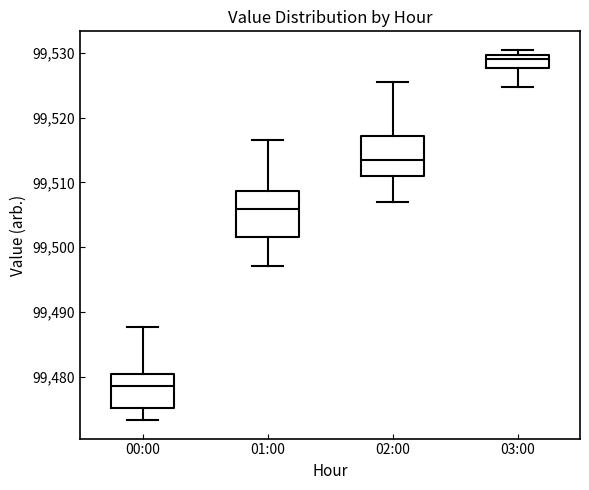

Where does the lower whisker of the box for 00:00 end on the y-axis? The values are not printed on the chart, so give them approximately, as read against the axis.

99473